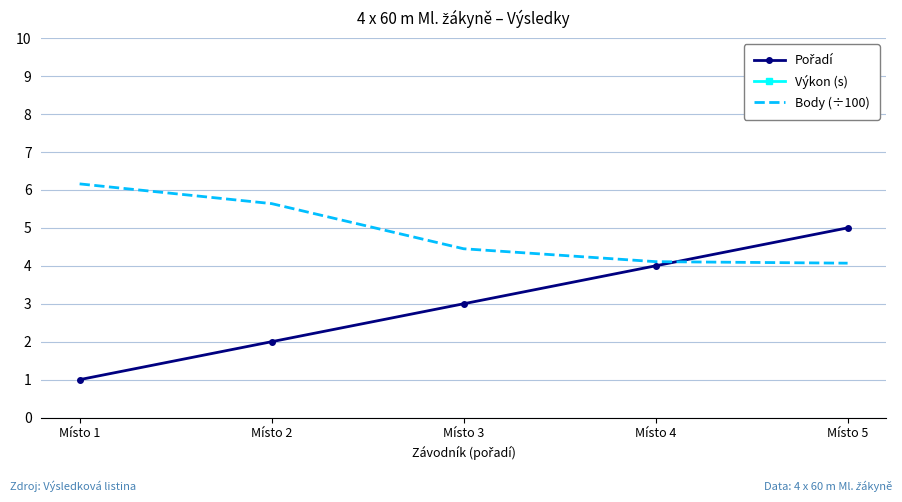

Reading left to right, what are all the values shown in this chart?

Pořadí: Místo 1=1.0	Místo 2=2.0	Místo 3=3.0	Místo 4=4.0	Místo 5=5.0
Výkon (s): Místo 1=33.7	Místo 2=34.5	Místo 3=36.4	Místo 4=37.0	Místo 5=37.1
Body (÷100): Místo 1=6.2	Místo 2=5.6	Místo 3=4.5	Místo 4=4.1	Místo 5=4.1